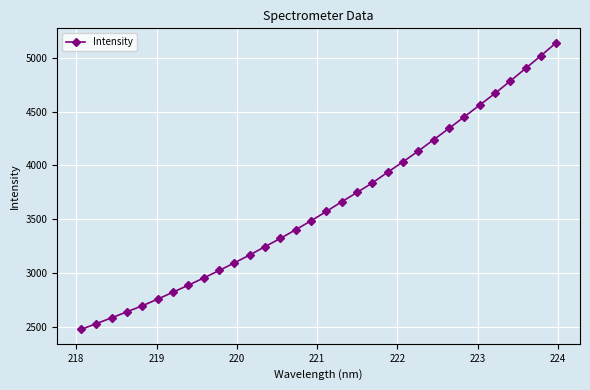

What is the sum of all values?

116093.0